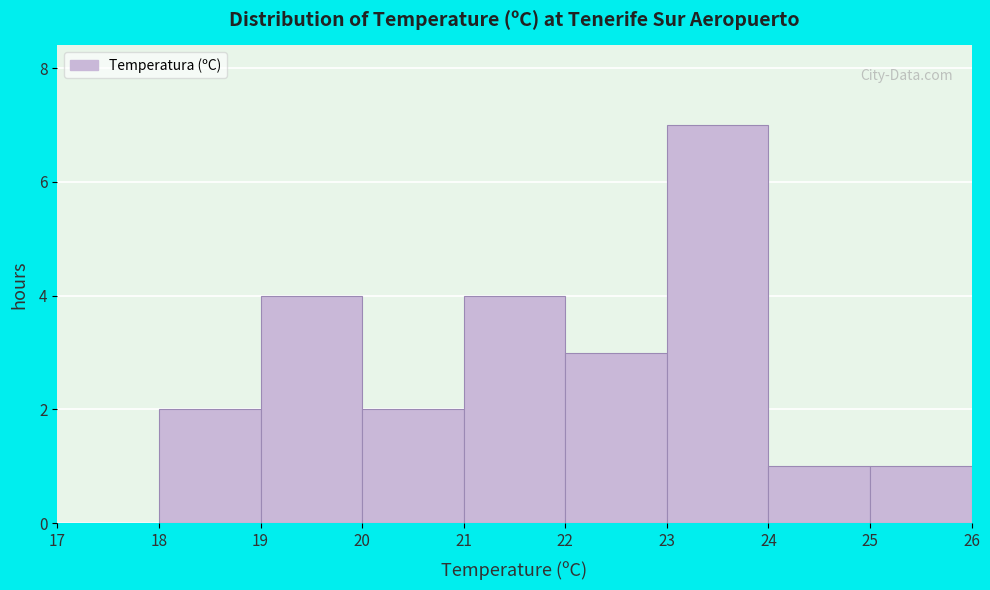

What is the height of the bar covering 21 to 22 on the x-axis? The values are not printed on the chart, so give them approximately, as read against the axis.

4